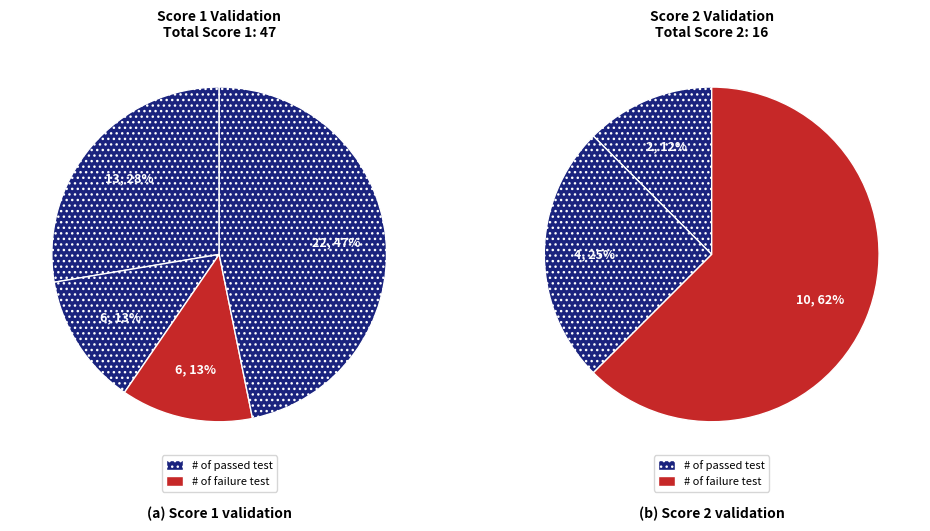

How many slices are in this pie chart?

4